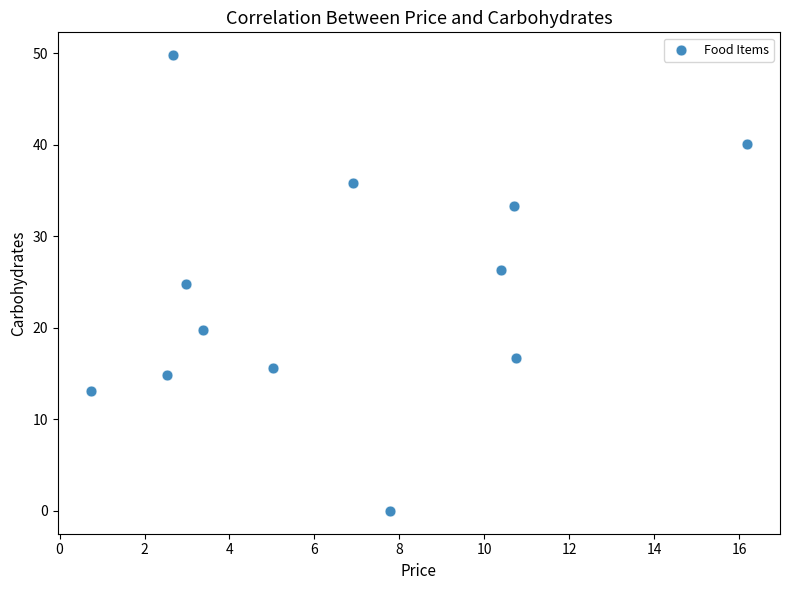

What Y value in the scatter plot is closest to 24?

24.8